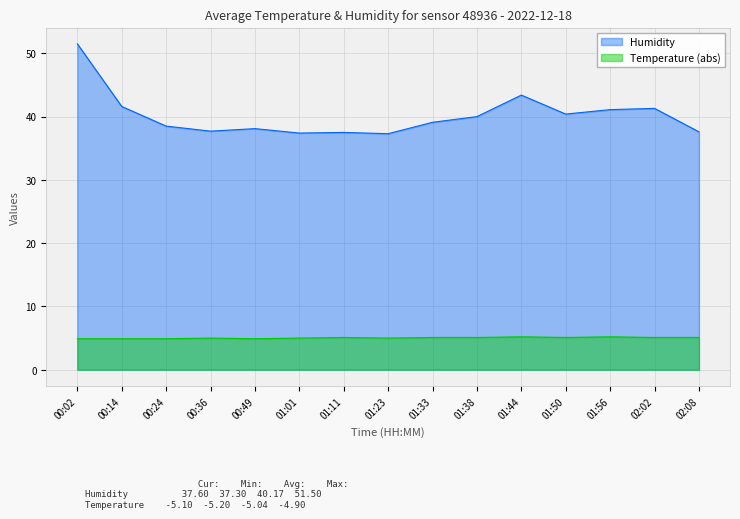

True or false: Temperature (abs) and Humidity cross at least once.

False